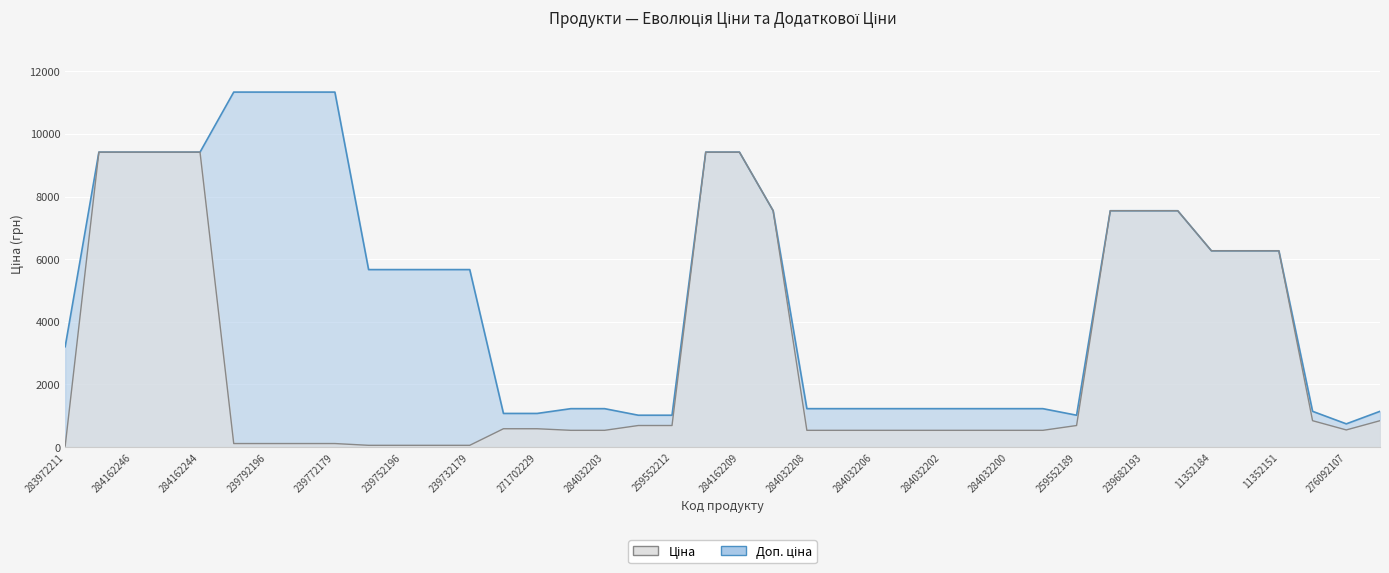

True or false: Ціна has more than 1 interior local peaks.

False